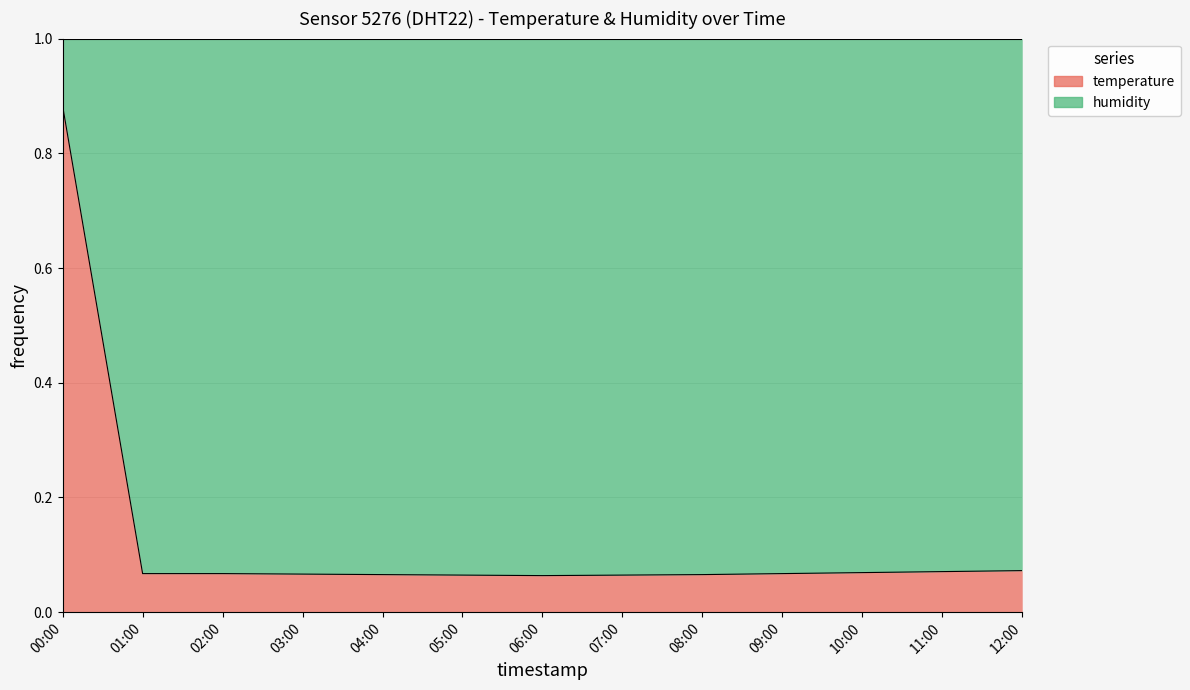

At which category does the data reach its first local valley?

06:00